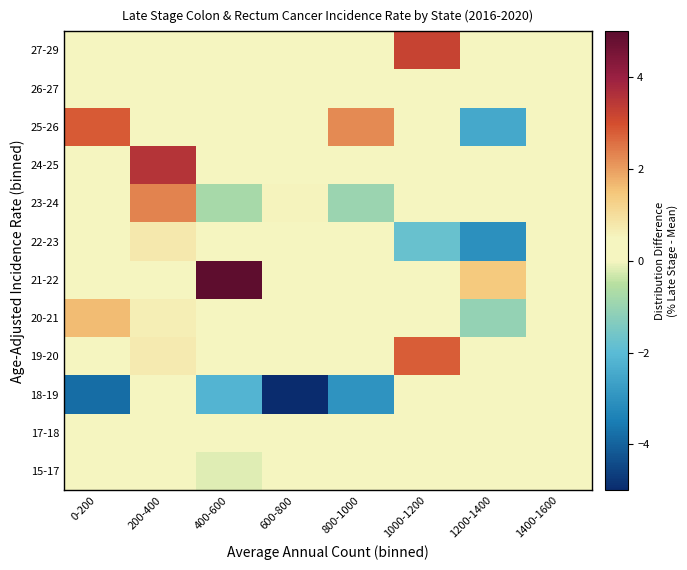

What is the minimum value shown in the chart?

-9.4